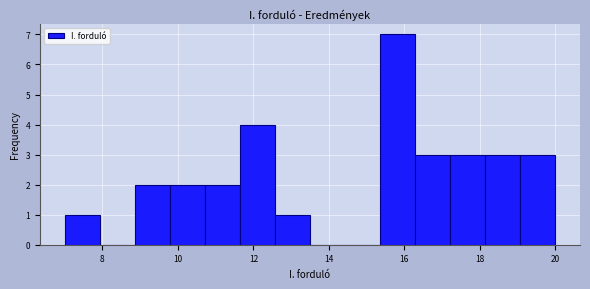

Which range on the x-axis has the tallest bar?

15.4 to 16.2